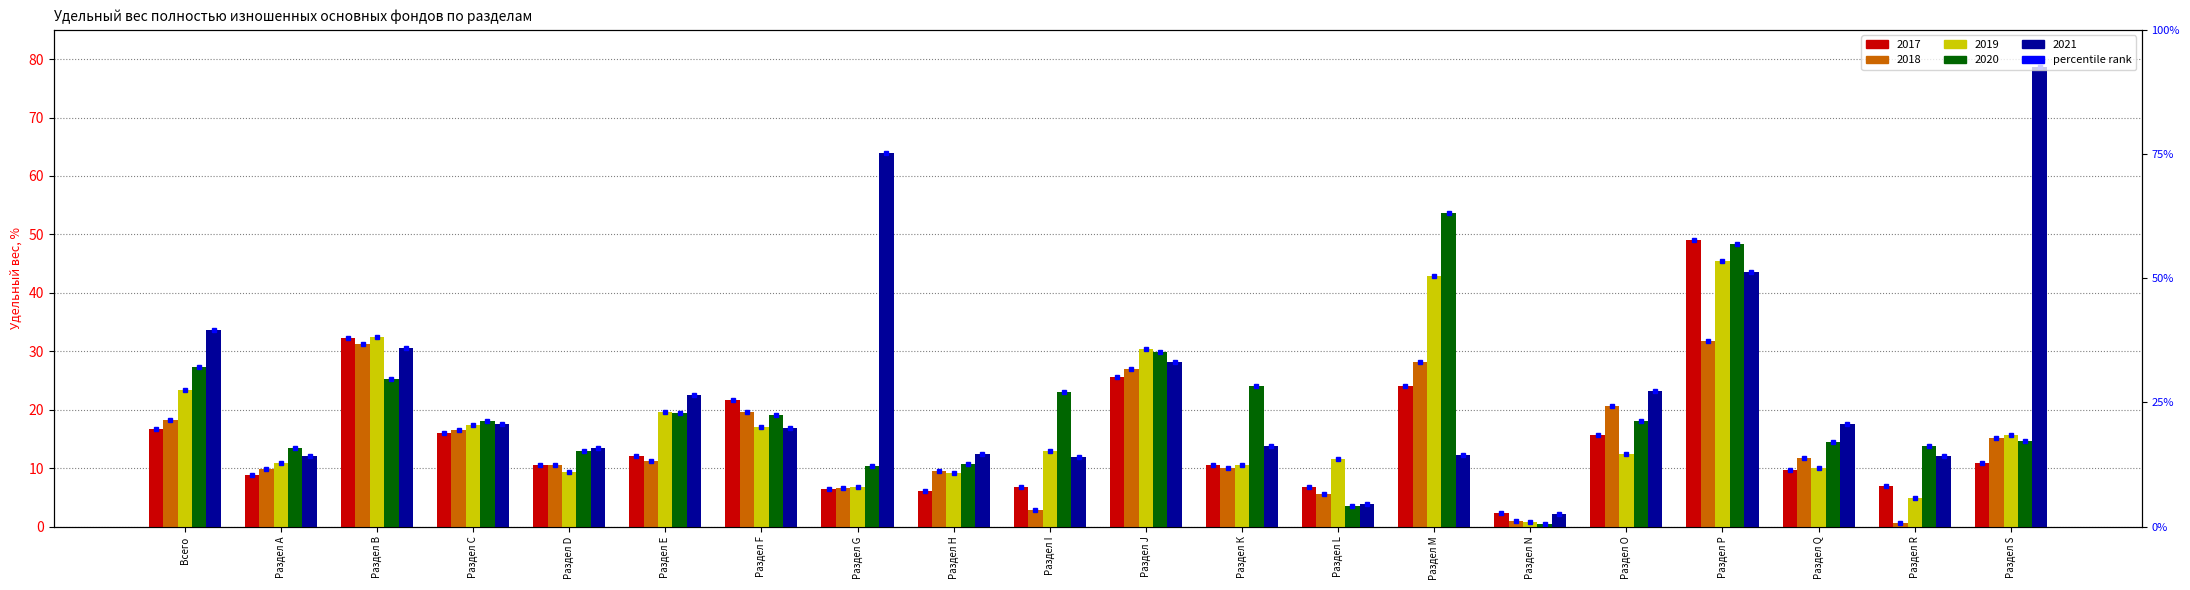

Which category has the lowest value across all series?

Раздел N